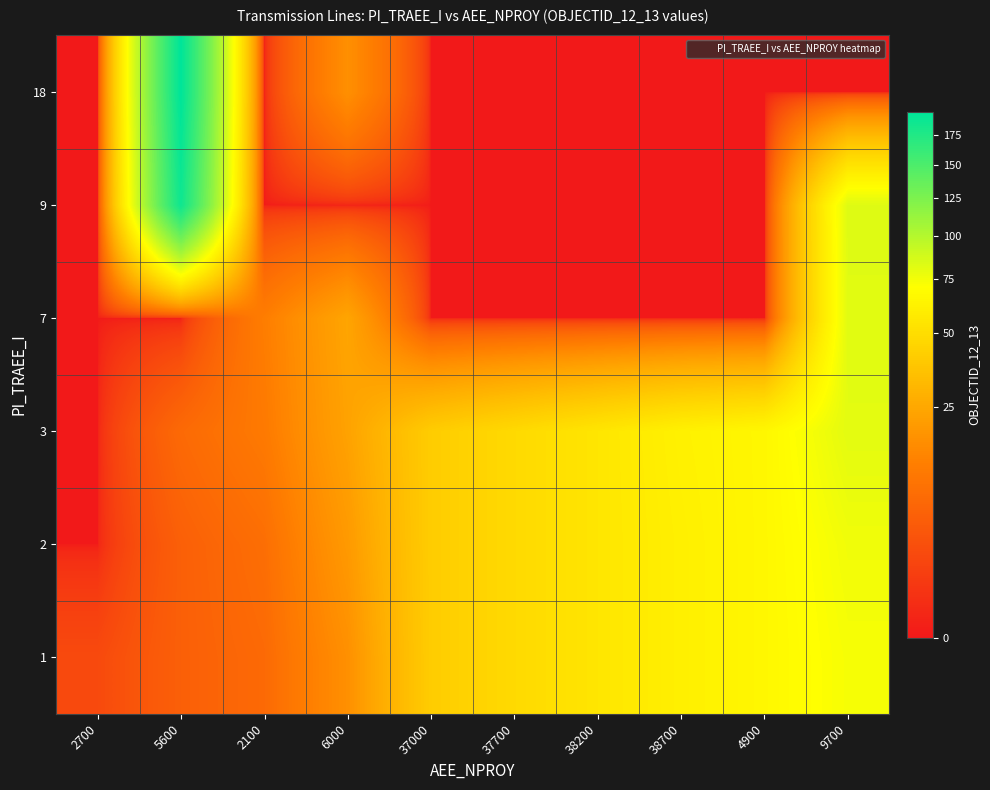

Reading right to left, transcribe all the data shown in this chart.

1: 9700=74	4900=66	38700=61	38200=55	37700=48	37000=41	6000=17	2100=7	5600=5	2700=2
2: 9700=76	4900=66	38700=61	38200=55	37700=48	37000=41	6000=20	2100=8	5600=5	2700=0
3: 9700=81	4900=66	38700=62	38200=55	37700=48	37000=41	6000=23	2100=11	5600=7	2700=0
7: 9700=82	4900=0	38700=0	38200=0	37700=0	37000=0	6000=24	2100=12	5600=0	2700=0
9: 9700=83	4900=0	38700=0	38200=0	37700=0	37000=0	6000=0	2100=0	5600=186	2700=0
18: 9700=0	4900=0	38700=0	38200=0	37700=0	37000=0	6000=17	2100=0	5600=196	2700=0